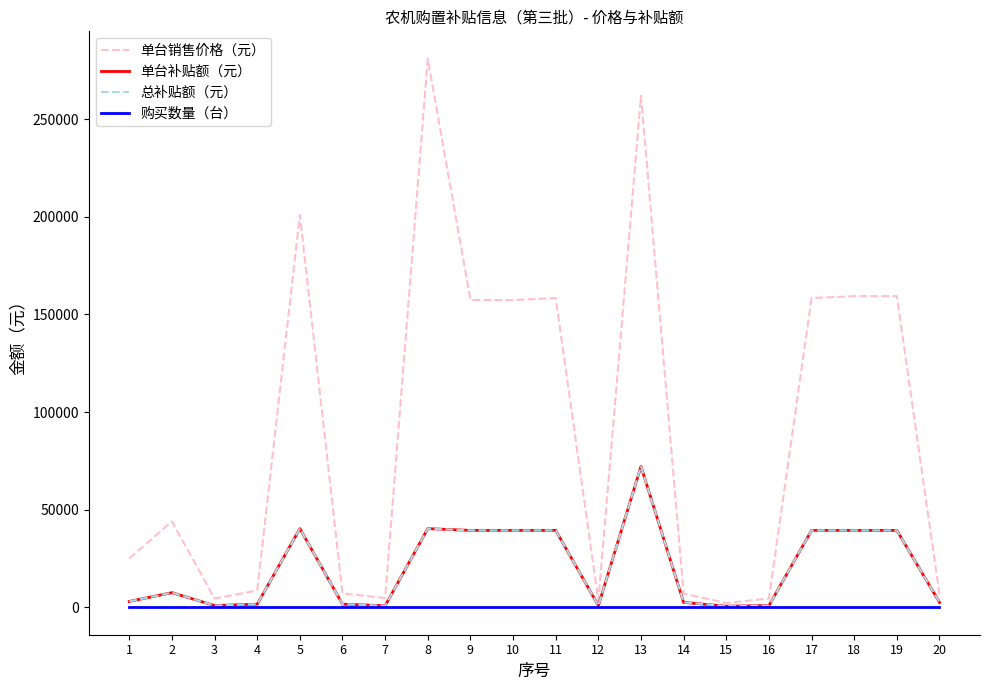

Between 5 and 6, which series saw the biggest shift?

单台销售价格（元）